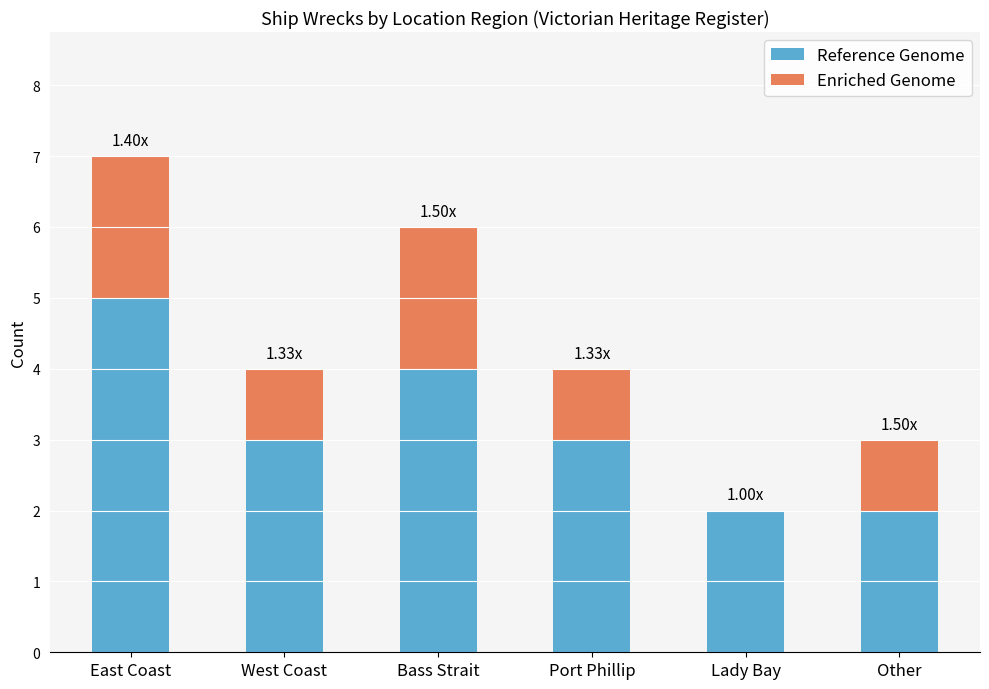

What is the total value across all series at East Coast?

7